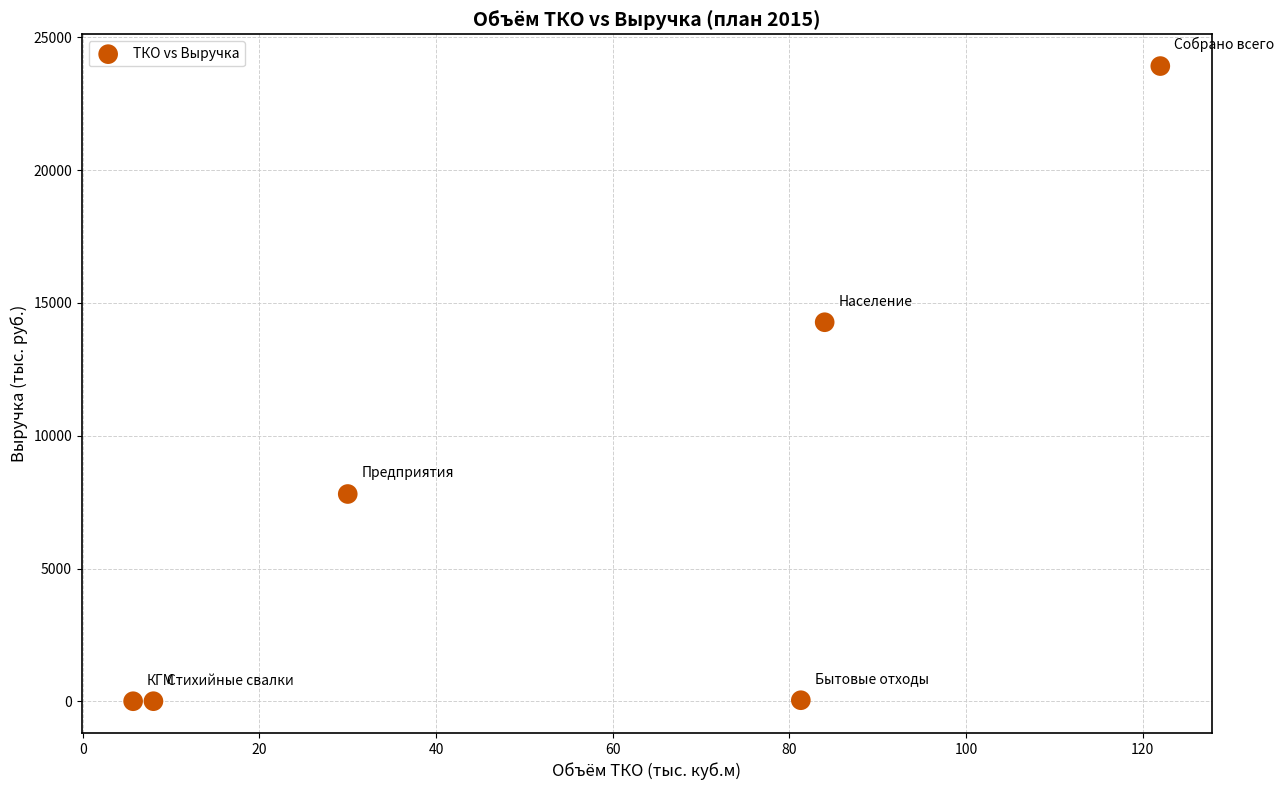

What is the average Y value?

7674.5